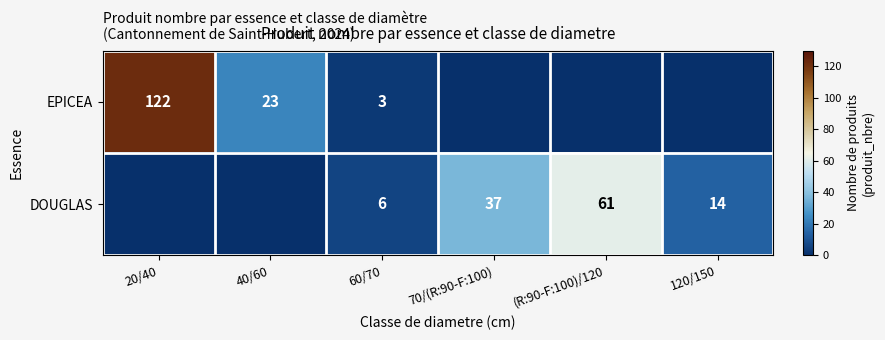

At which category does the chart reach its peak across all series?

20/40